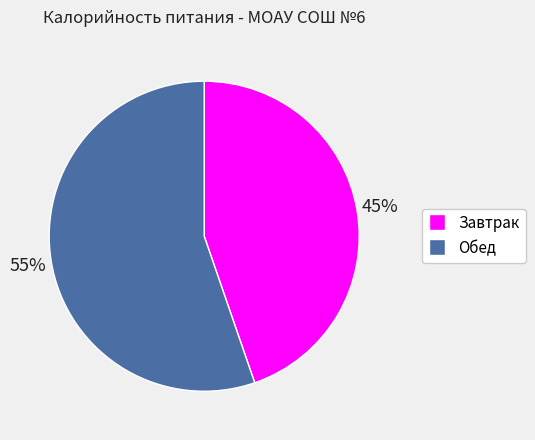

True or false: Завтрак accounts for 53% of the total.

False